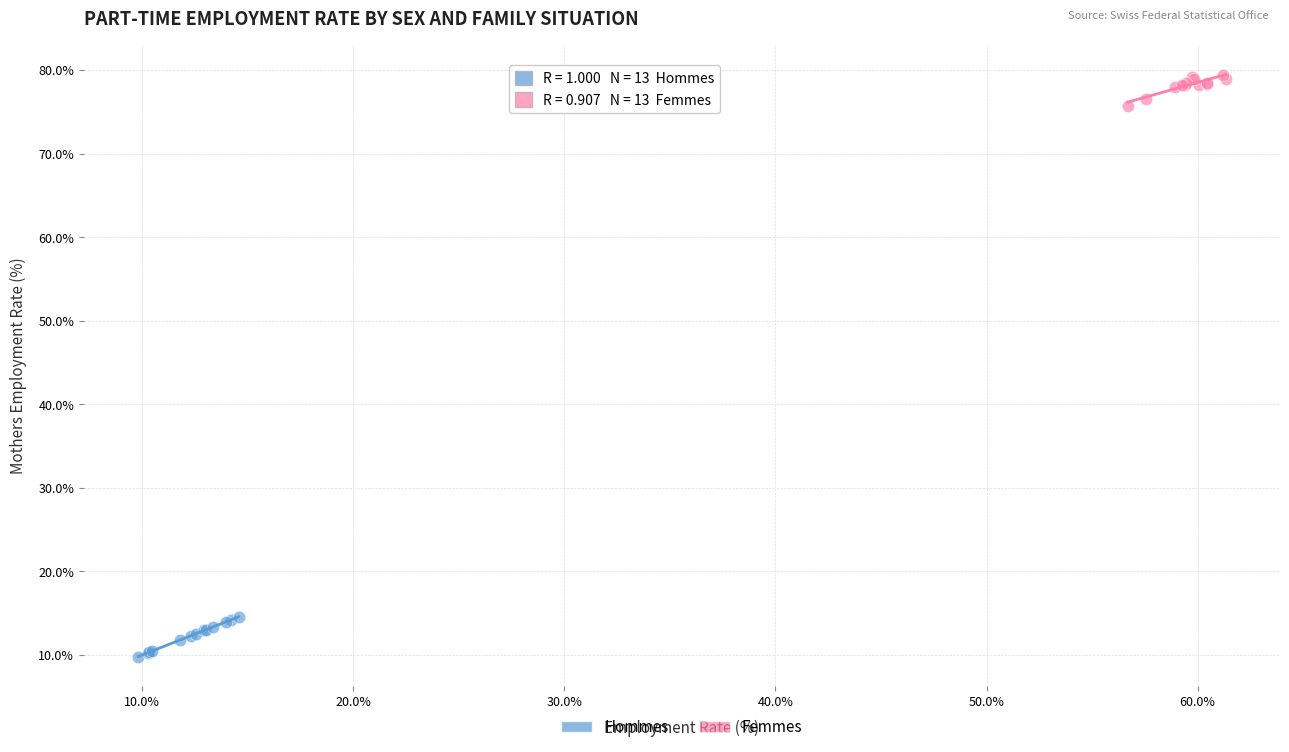

Which series contains the lowest Y value?

Hommes